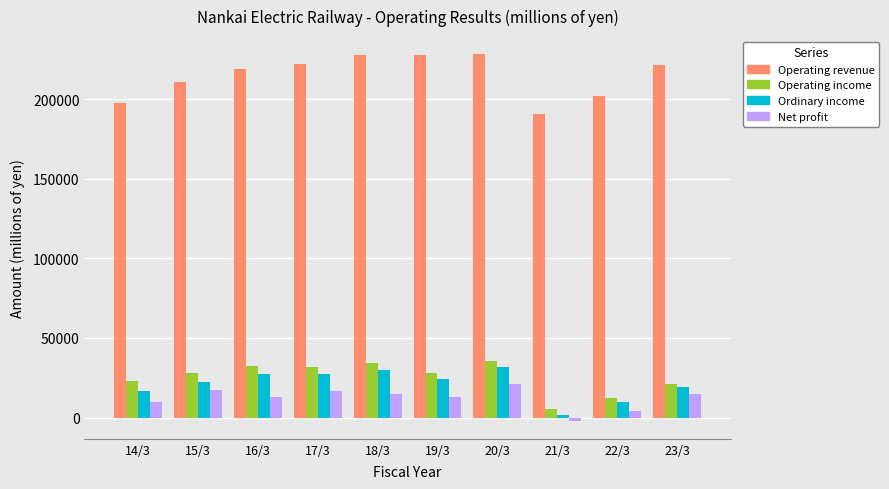

What is the smallest value displayed?

-1861